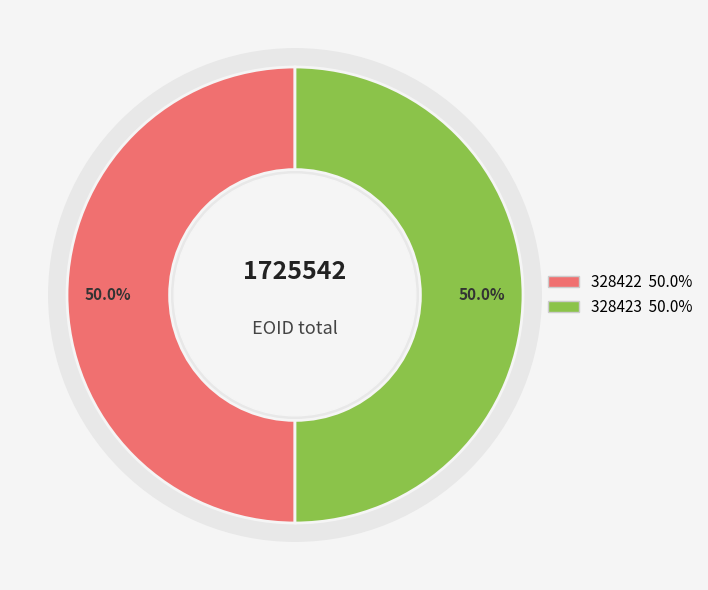

How many slices are in this pie chart?

2